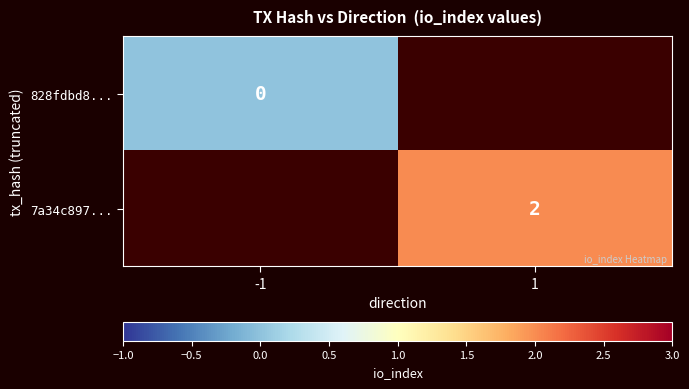

How many categories are shown in the chart?

2